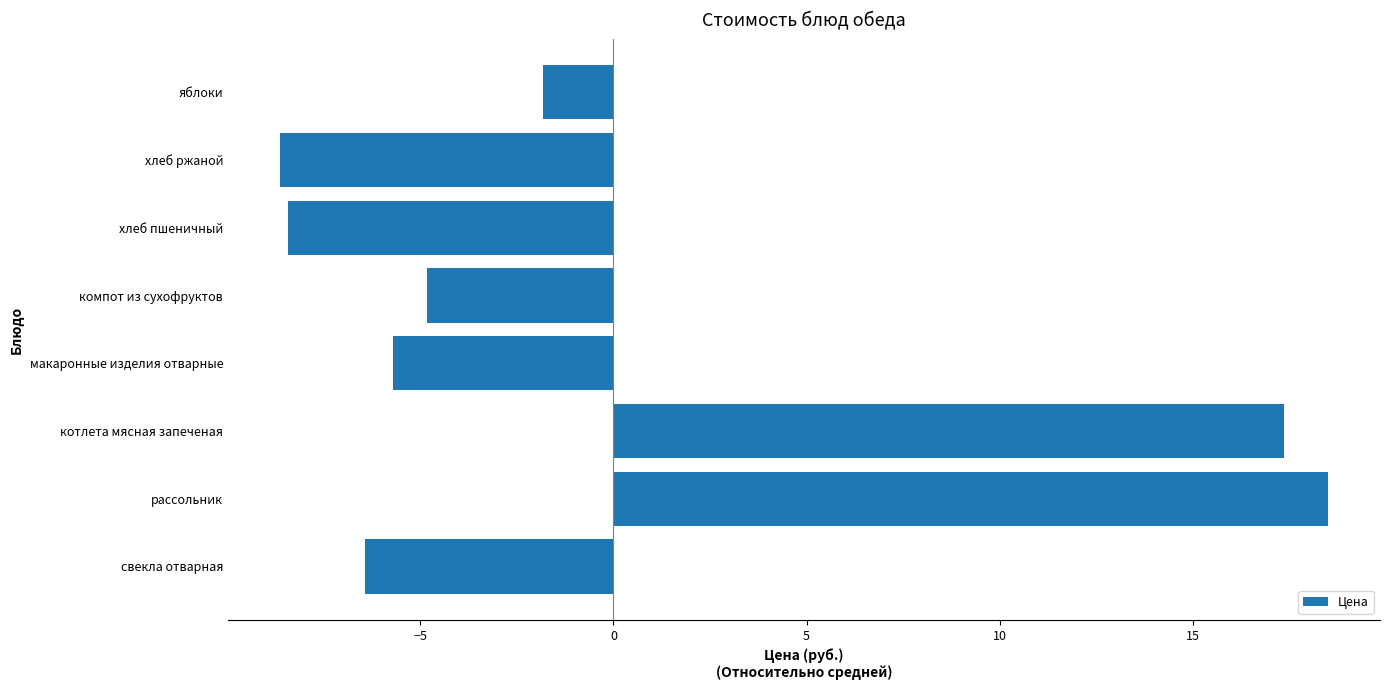

Reading bottom to top, transcribe all the data shown in this chart.

свекла отварная=-6.4	рассольник=18.5	котлета мясная запеченая=17.4	макаронные изделия отварные=-5.7	компот из сухофруктов=-4.8	хлеб пшеничный=-8.4	хлеб ржаной=-8.6	яблоки=-1.8